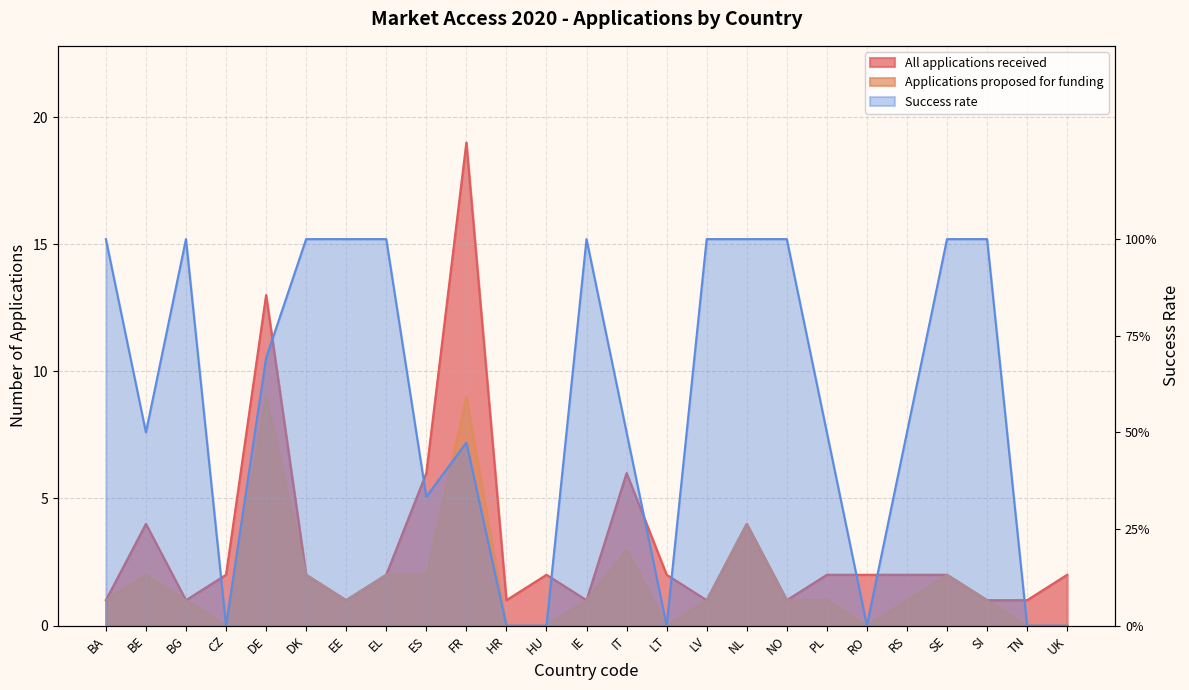

At which label is Applications proposed for funding closest to 4?

NL